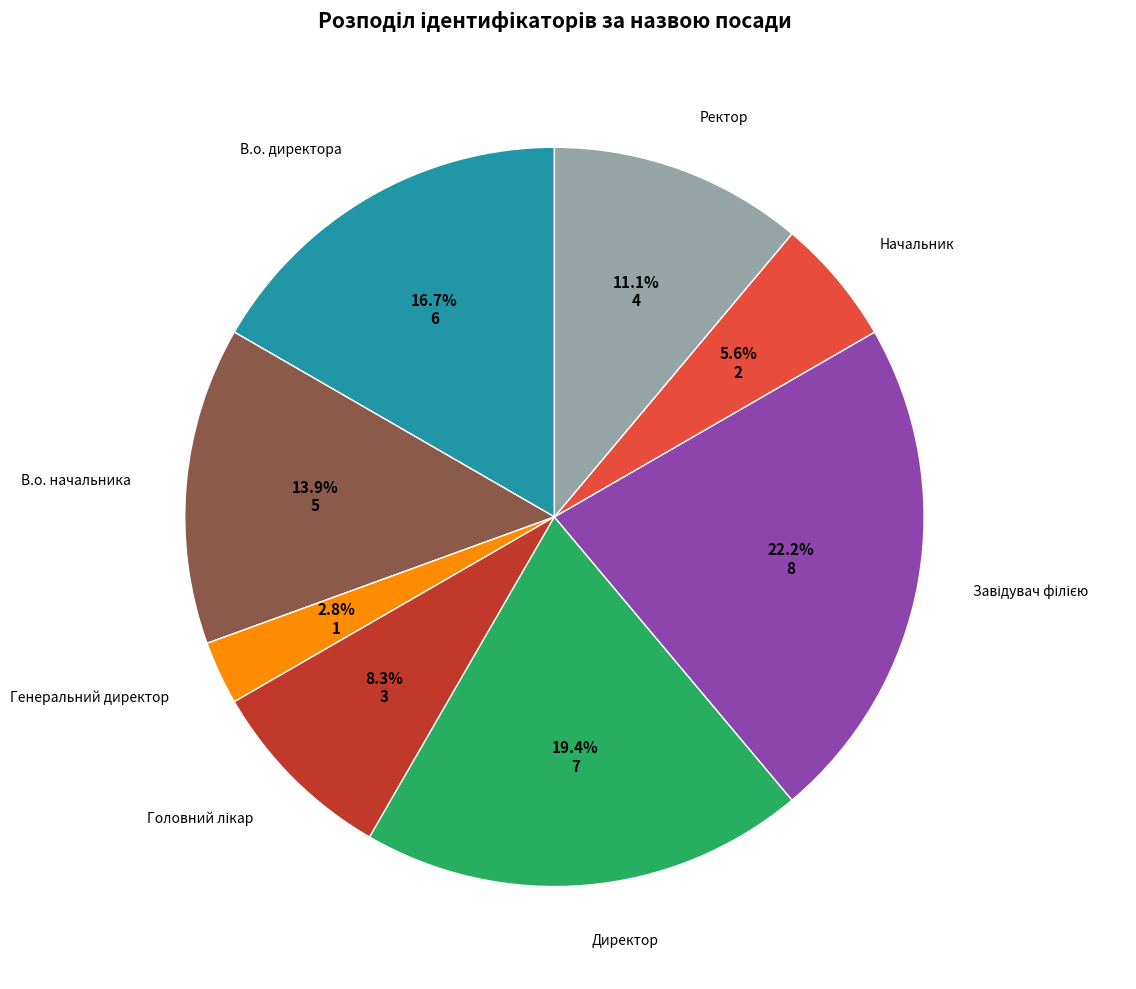

Does any single category account for the majority?

No